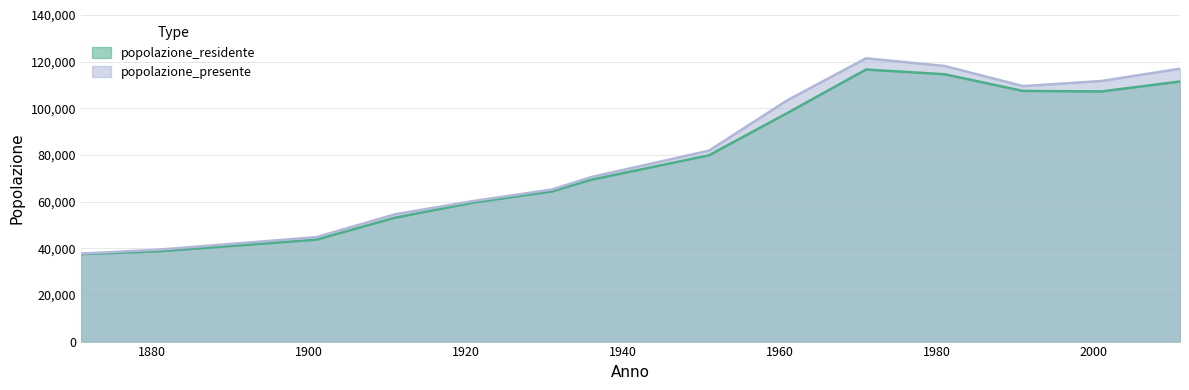

At 2011, list the series in order from smallest to largest.

popolazione_residente, popolazione_presente